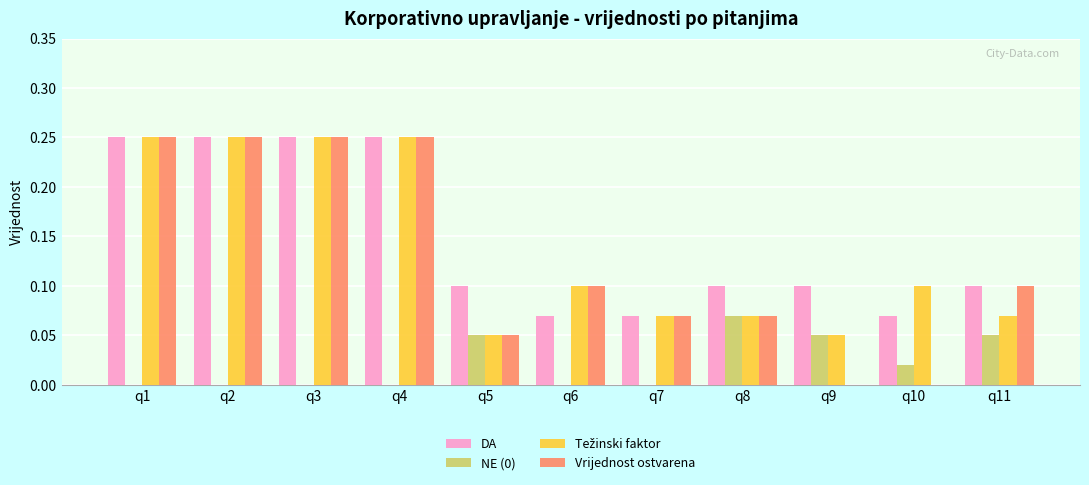

What is the sum of all Vrijednost ostvarena values?

1.4